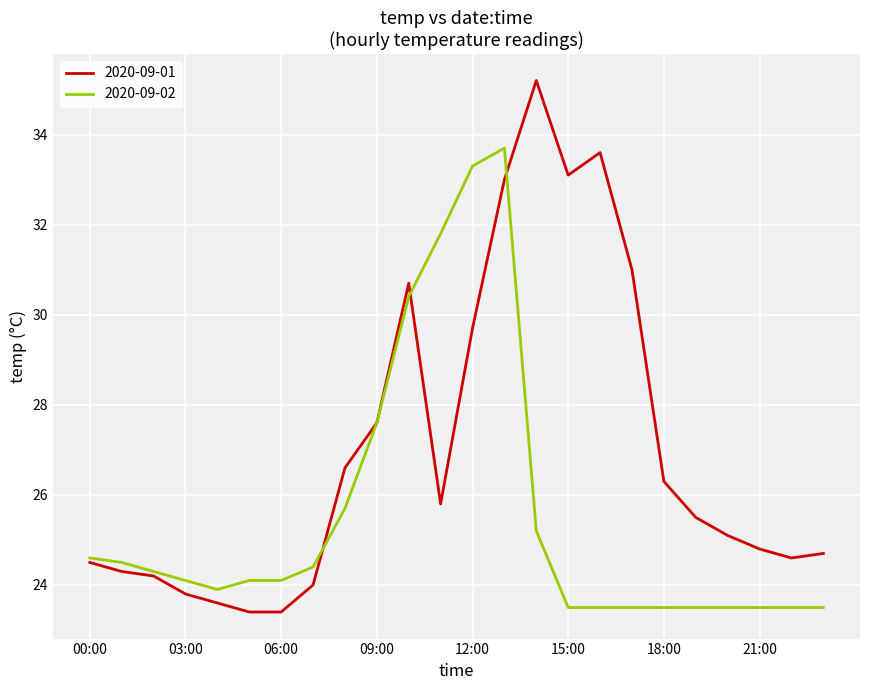

What is the sum of all 2020-09-02 values?

613.2